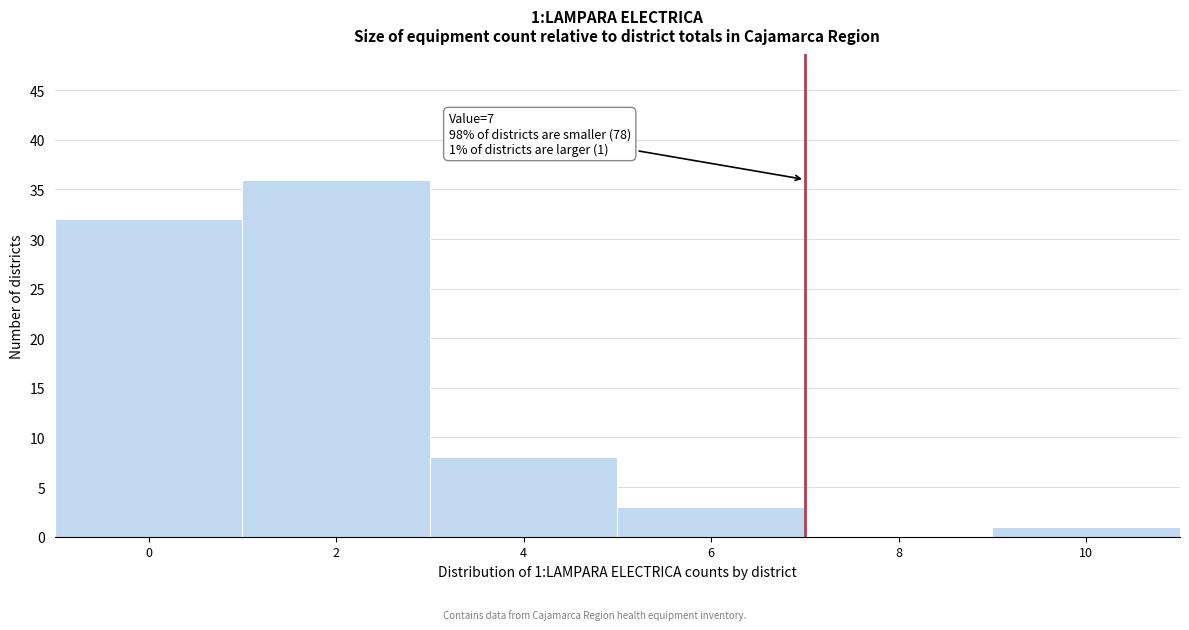

Reading left to right, what are all the values shown in this chart?

0=32	2=36	4=8	6=3	8=0	10=1